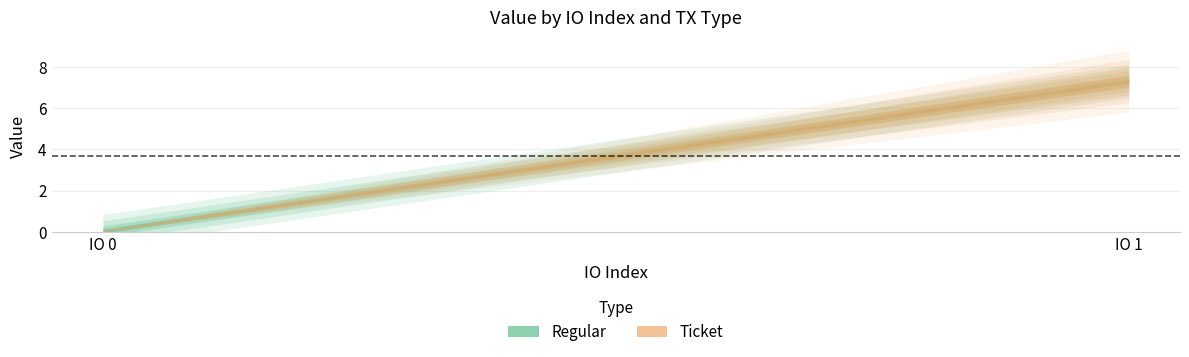

What is the value of the Regular point at the 2nd from the left?

7.3